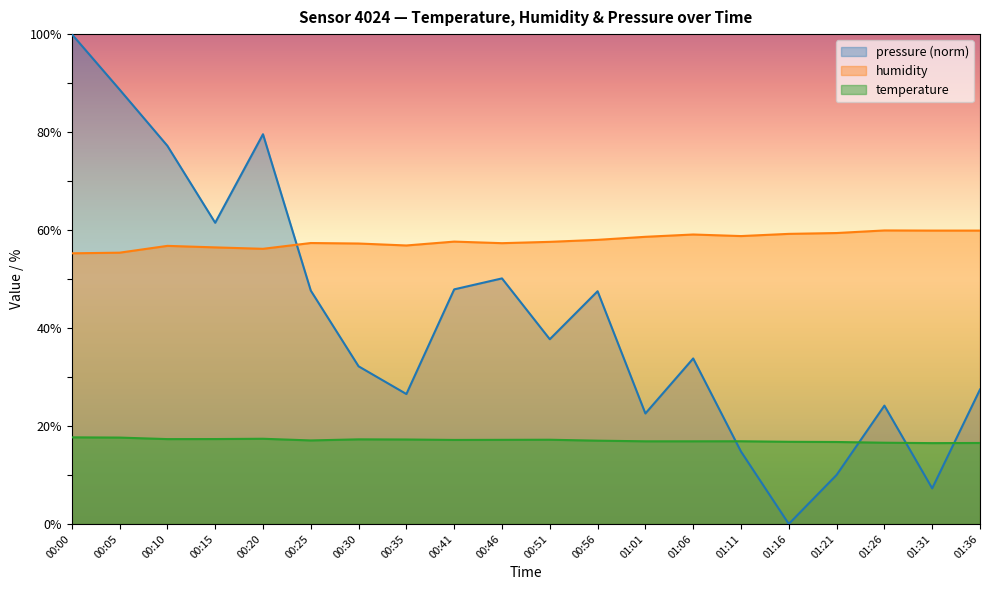

How many lines are shown in the chart?

3